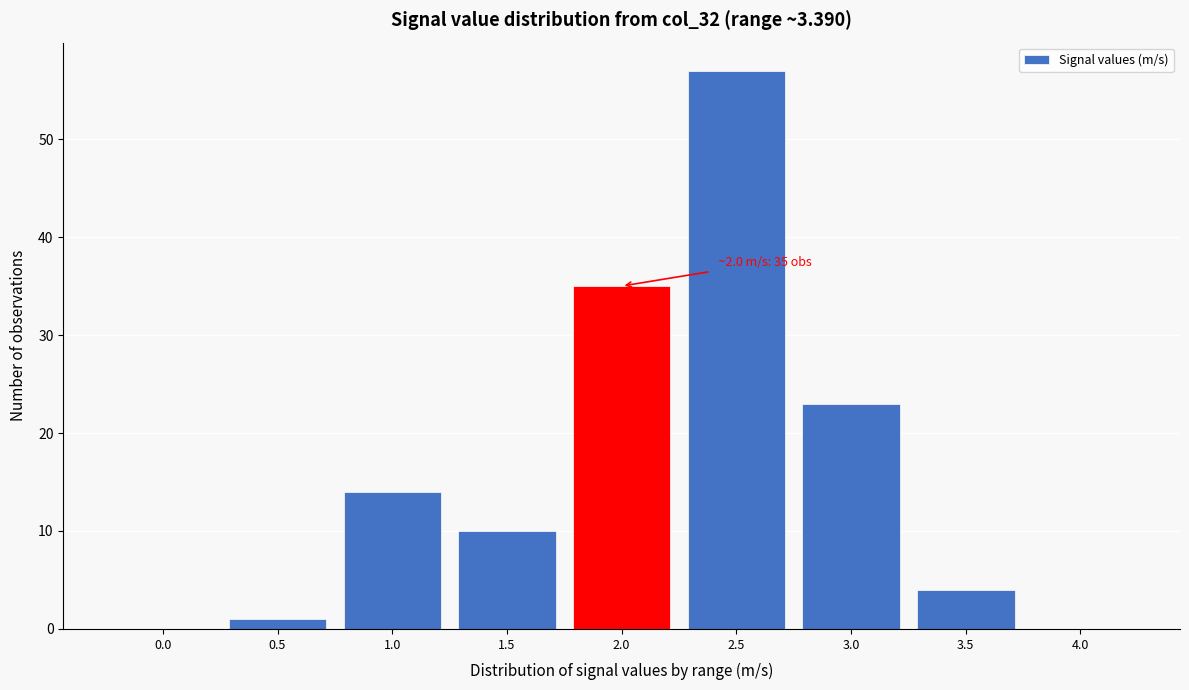

Reading left to right, transcribe all the data shown in this chart.

0.0=0	0.5=1	1.0=14	1.5=10	2.0=35	2.5=57	3.0=23	3.5=4	4.0=0